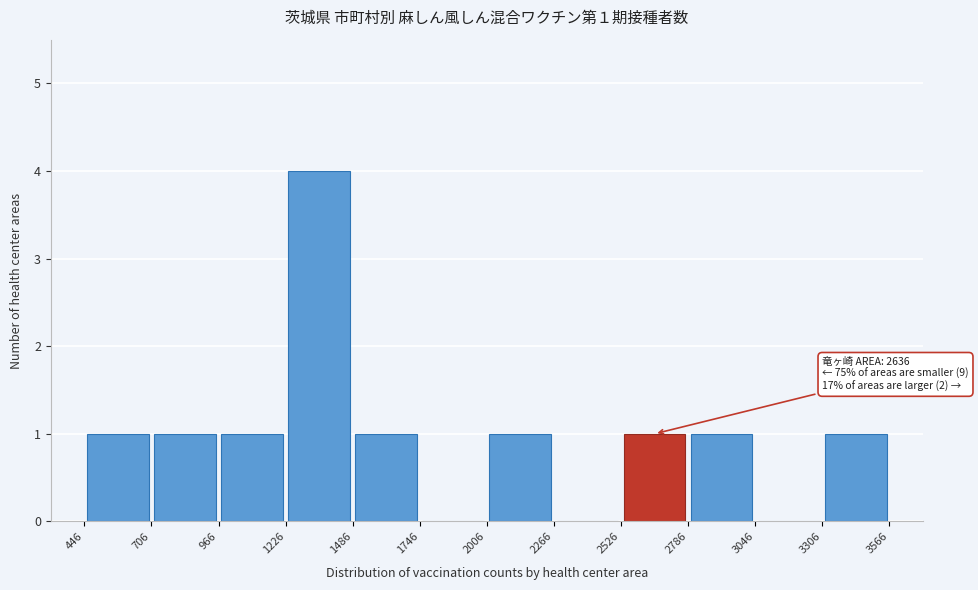

Which range on the x-axis has the tallest bar?

1226 to 1486